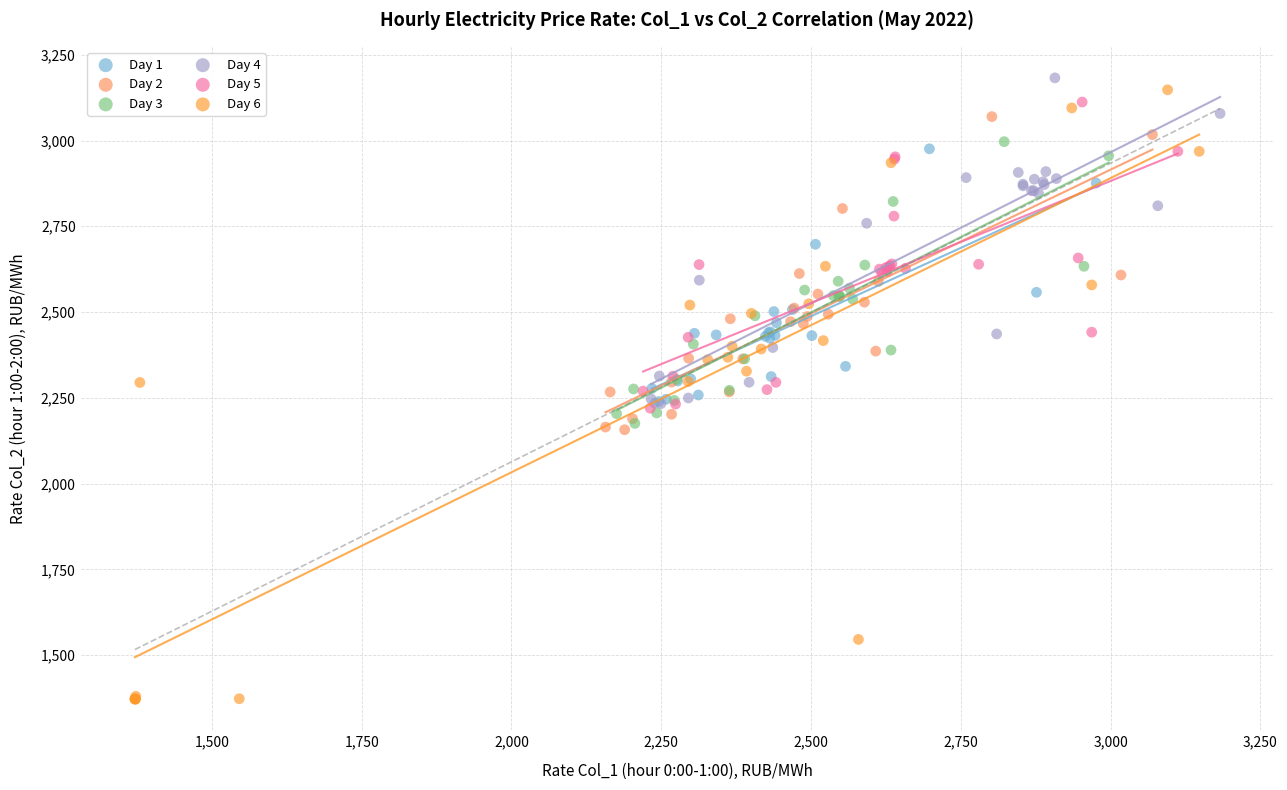

Which series contains the lowest Y value?

Day 6